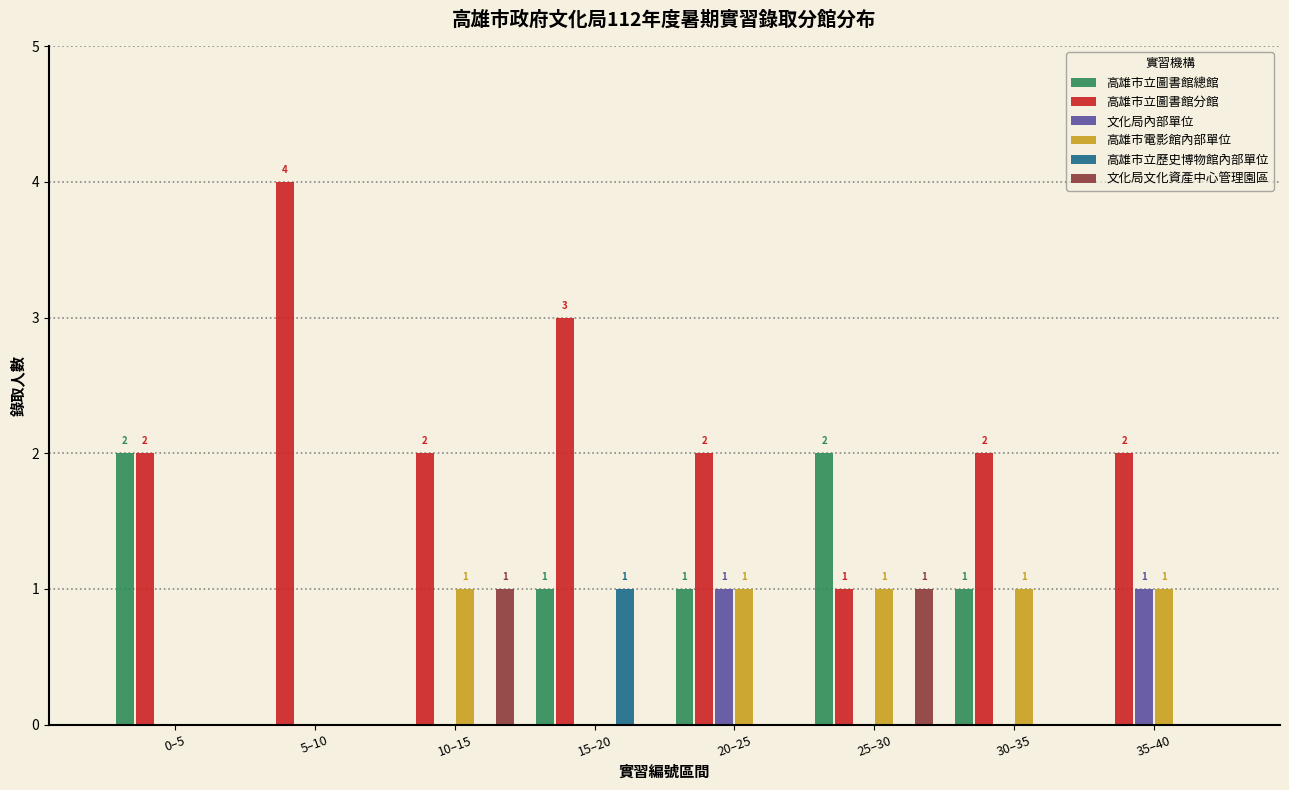

What is the maximum value shown in the chart?

4